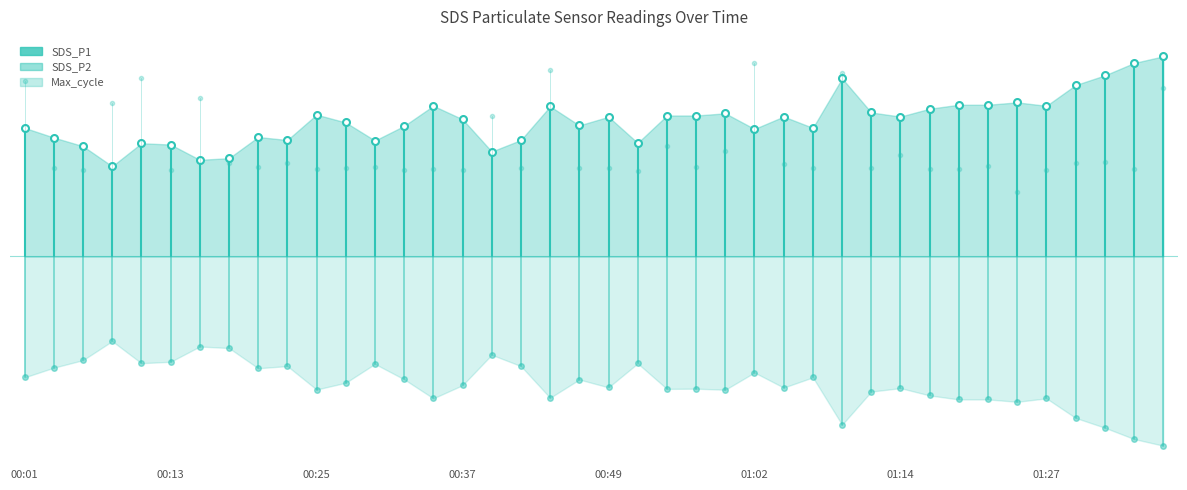

What is the sum of all Max_cycle values?

16.3